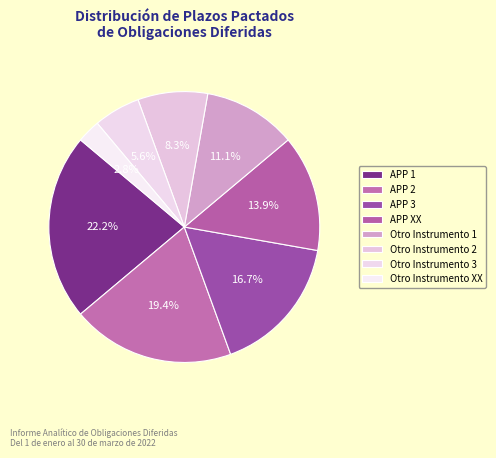

Which slice is the largest?

APP 1